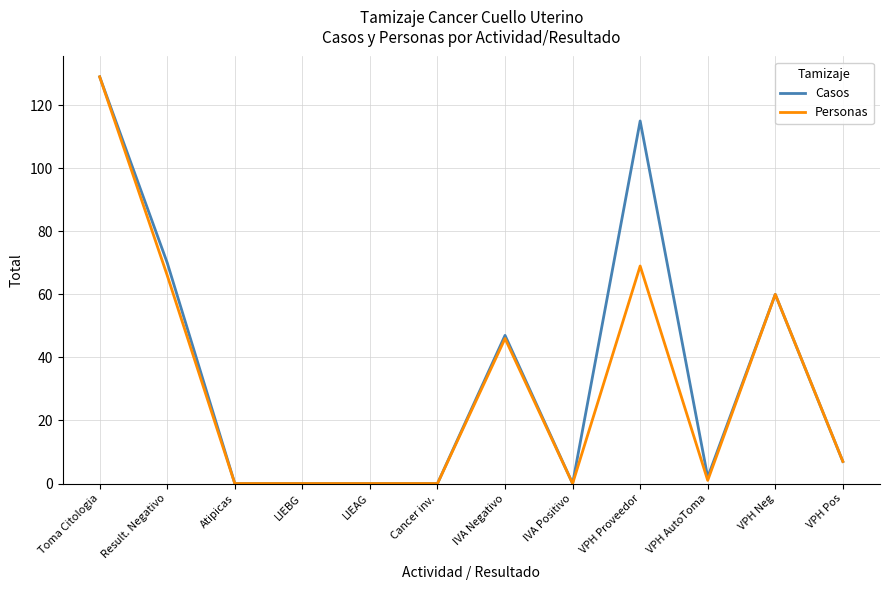

What is the total value across all series at Result. Negativo?

136